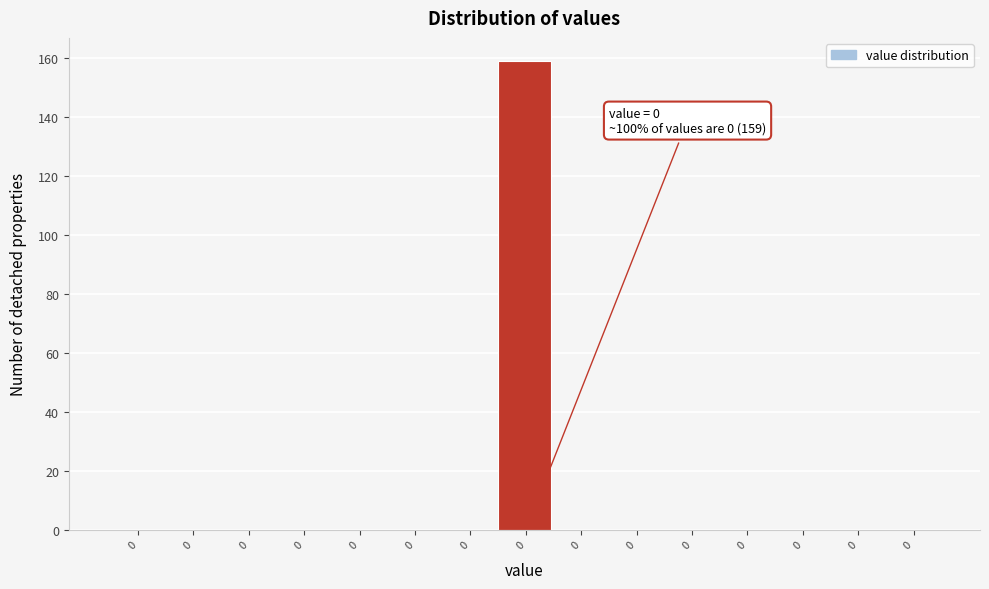

Are the bars horizontal?

No